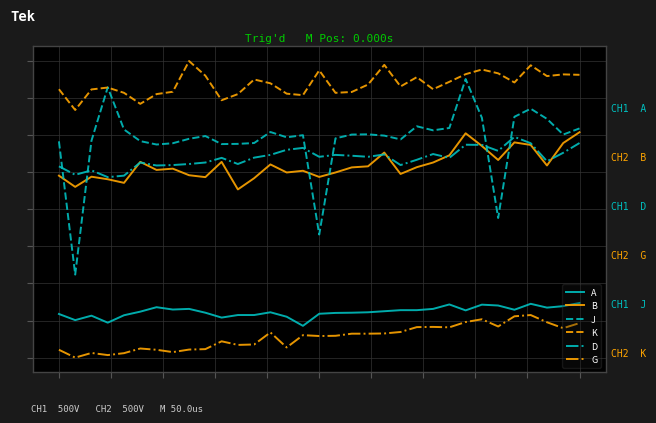

True or false: J and G intersect in this chart.

False